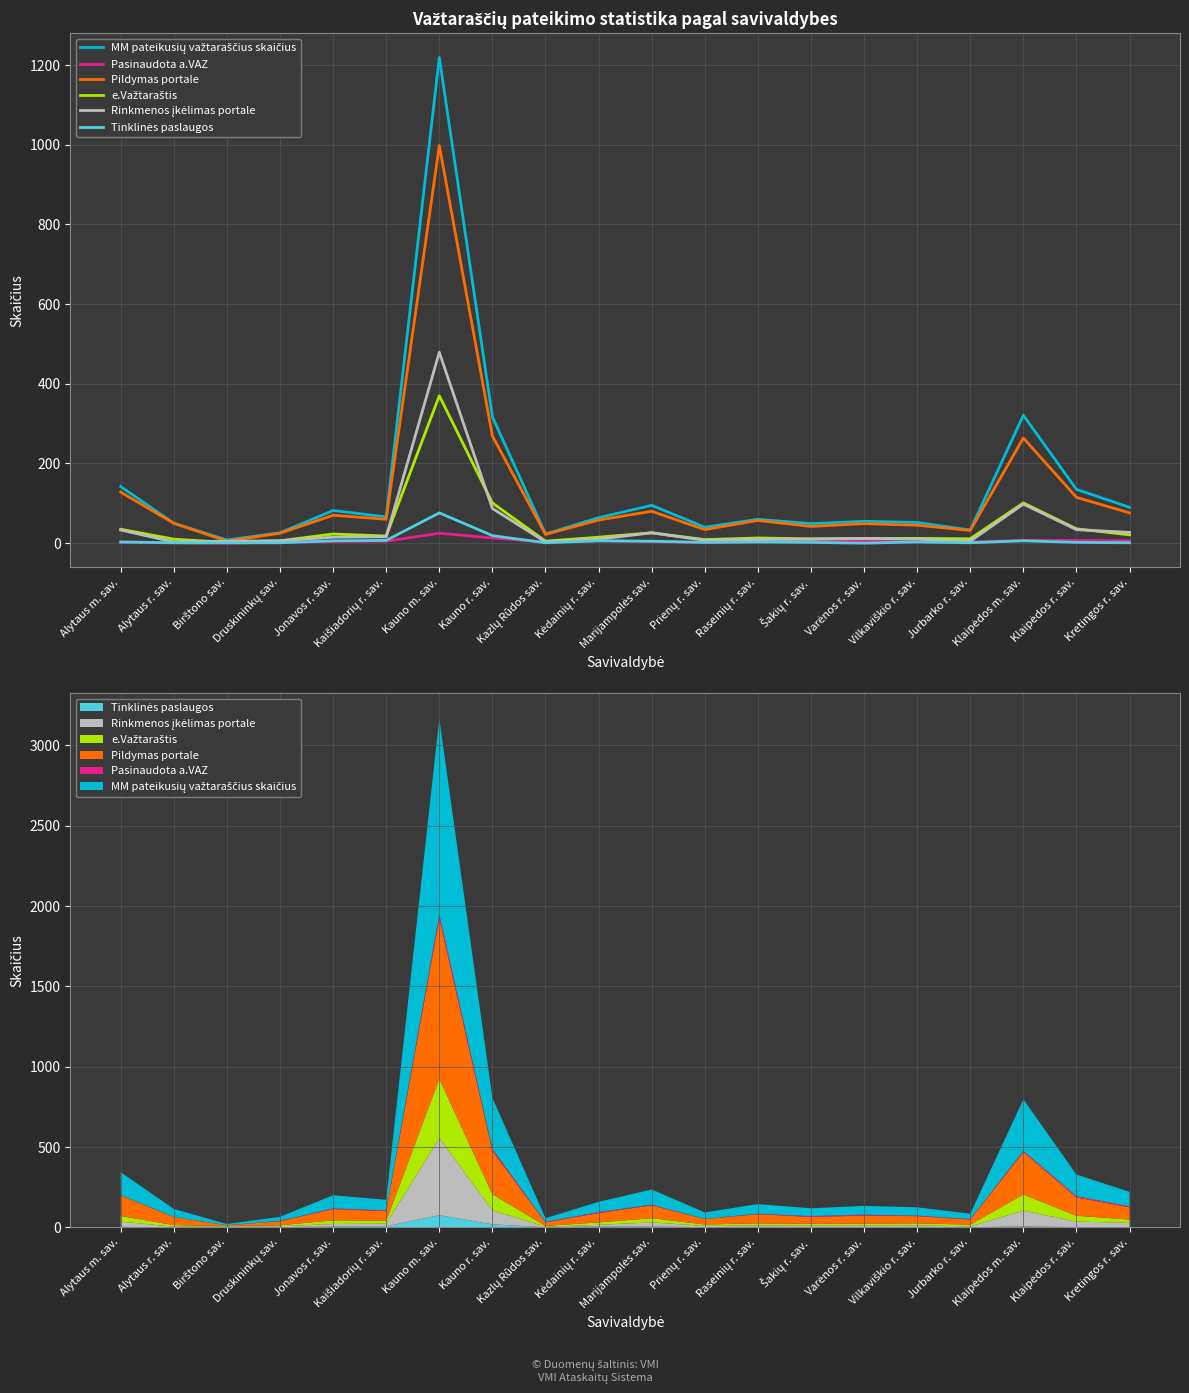

What is the spread (max minus min) of values at Druskininkų sav.?

25